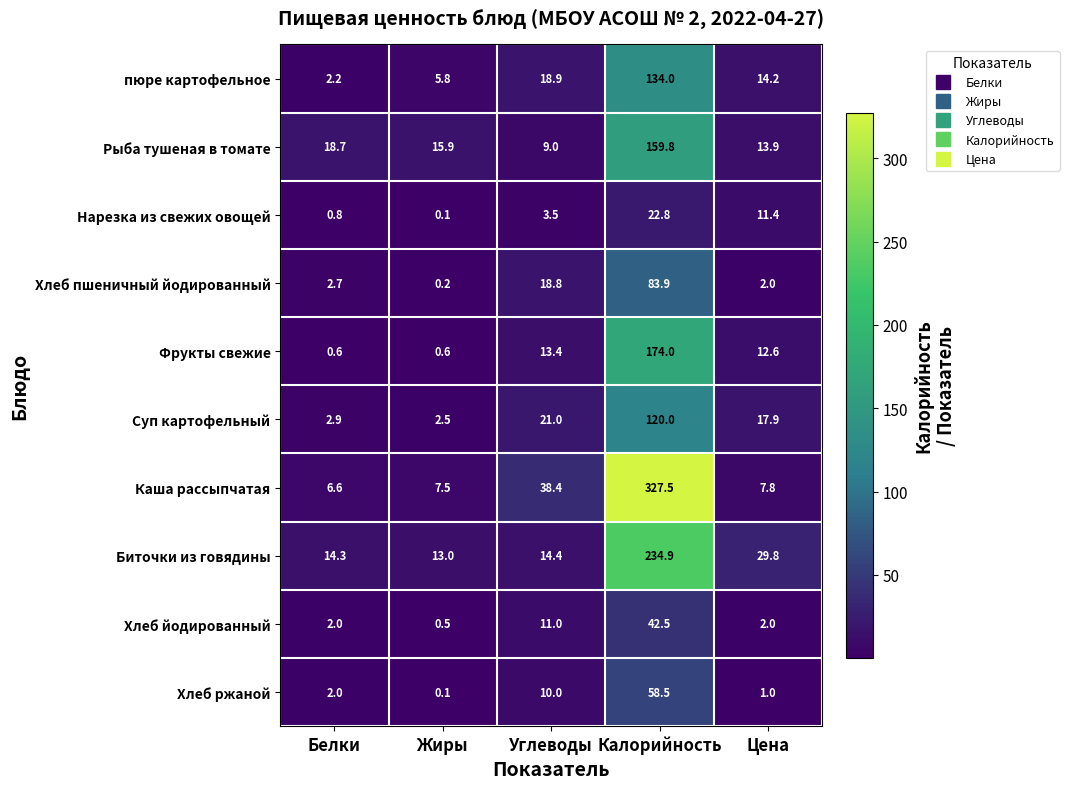

Is it true that Хлеб пшеничный йодированный equals 146.7 at Калорийность?

False